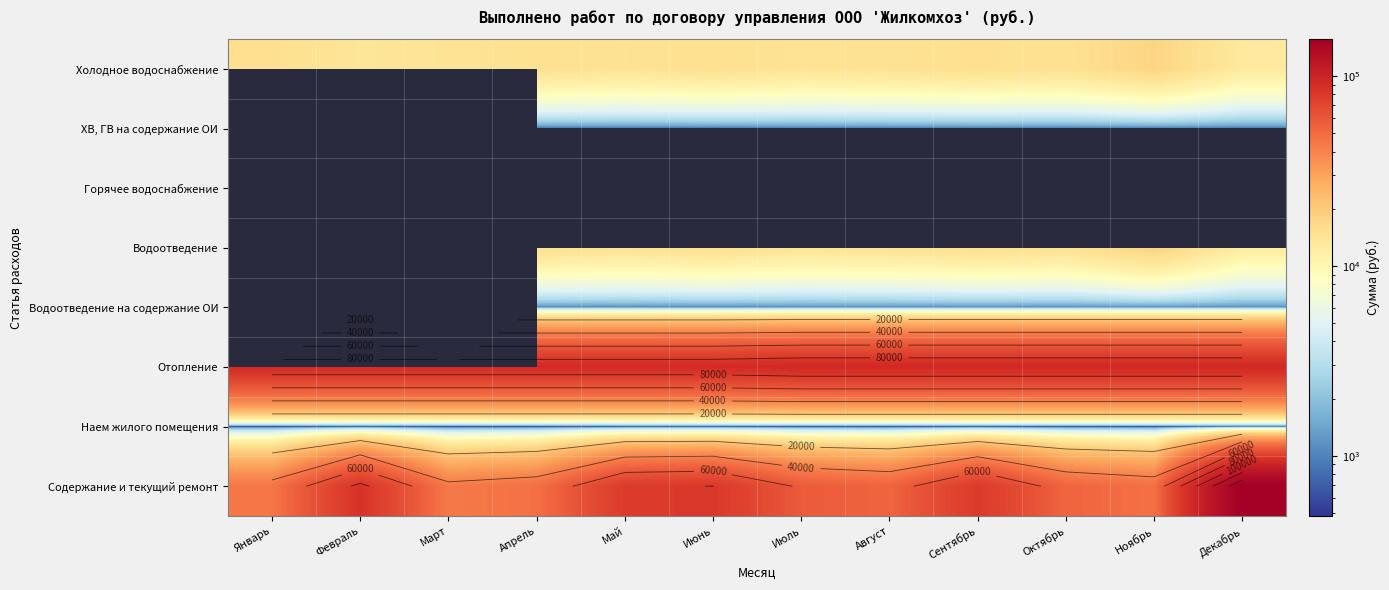

The Холодное водоснабжение series shows 28586 at Ноябрь. True or false?

False